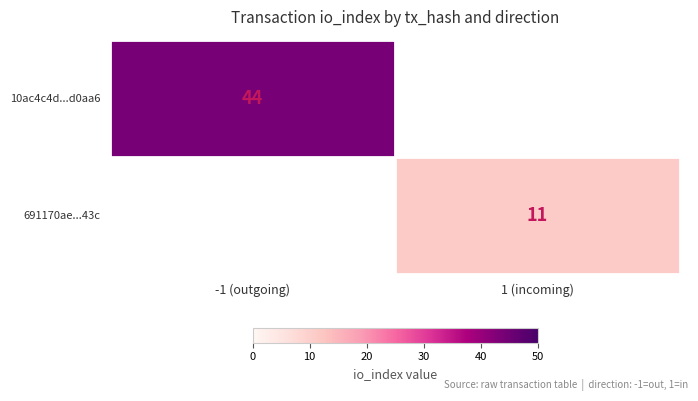

The value of 10ac4c4d...d0aa6 at -1 (outgoing) is 68. True or false?

False